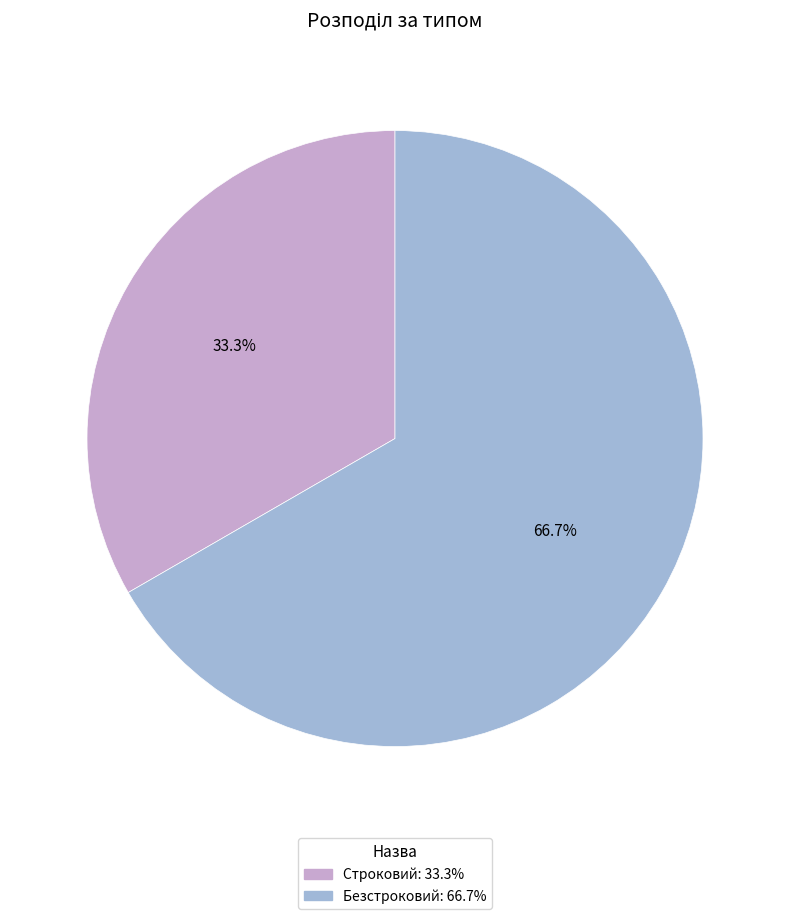

To the nearest percent, what is the combined percentage of Строковий and Безстроковий?

100%